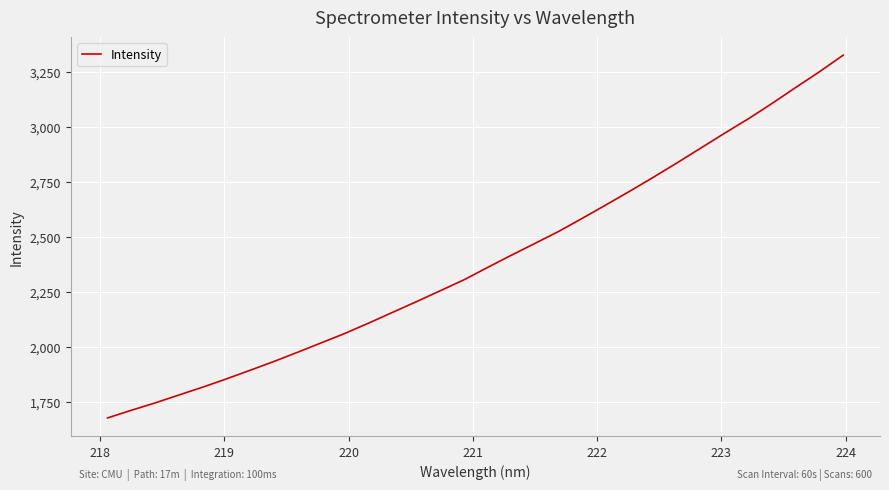

What is the smallest value displayed?

1677.9